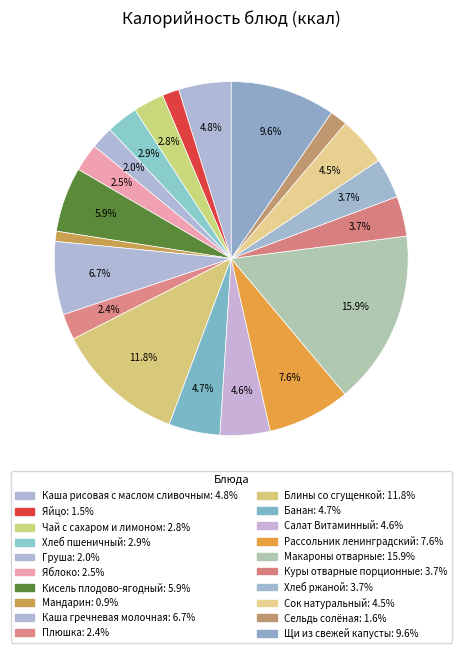

How many slices are in this pie chart?

20